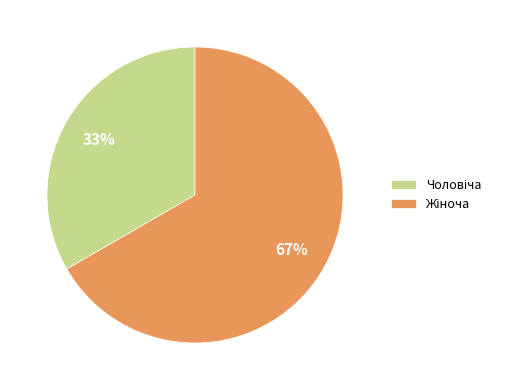

To the nearest percent, what is the average slice percentage?

50%